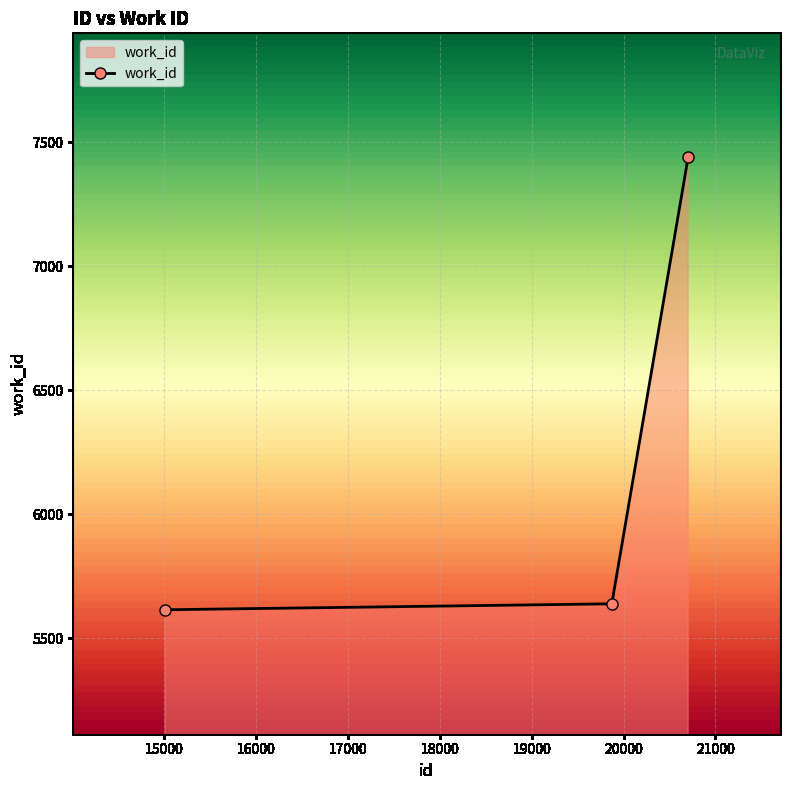

What is the greatest value displayed?

7439